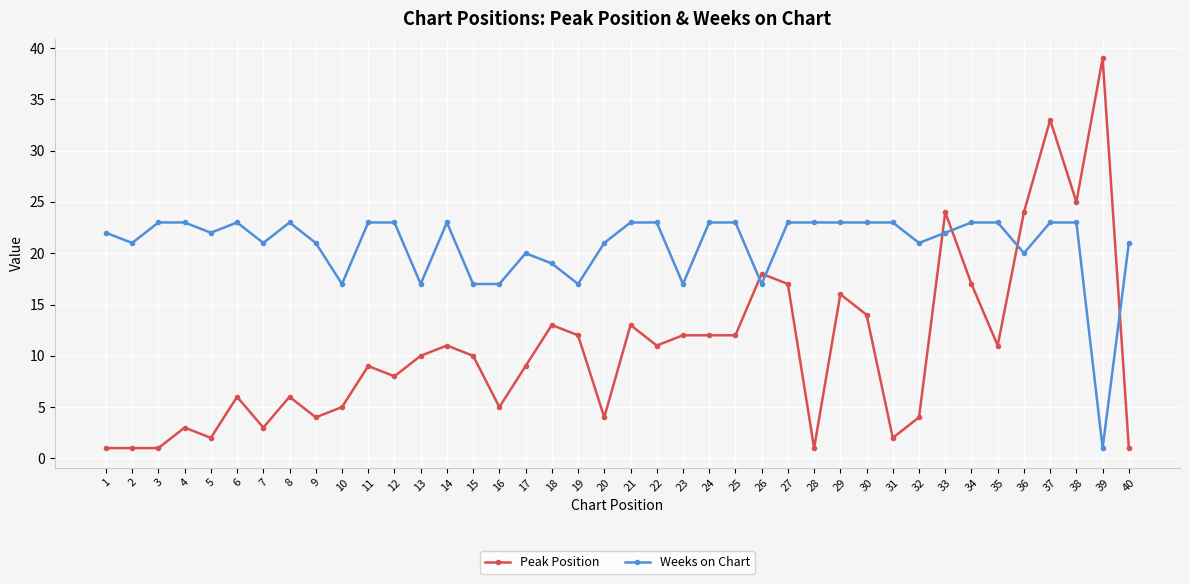

Between which two adjacent categories do Weeks on Chart and Peak Position first intersect?

25 and 26